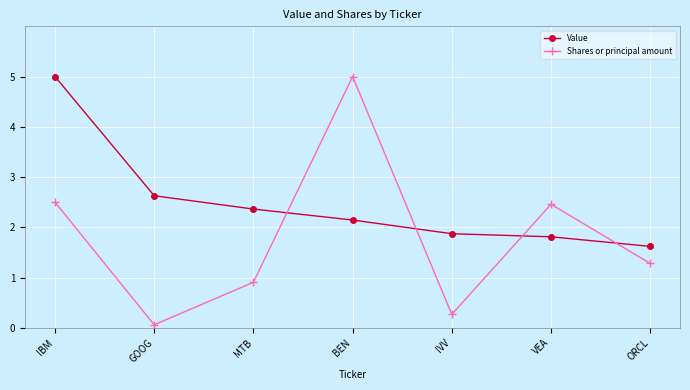

Reading left to right, transcribe all the data shown in this chart.

Value: IBM=5.0	GOOG=2.6	MTB=2.4	BEN=2.1	IVV=1.9	VEA=1.8	ORCL=1.6
Shares or principal amount: IBM=2.5	GOOG=0.1	MTB=0.9	BEN=5.0	IVV=0.3	VEA=2.5	ORCL=1.3